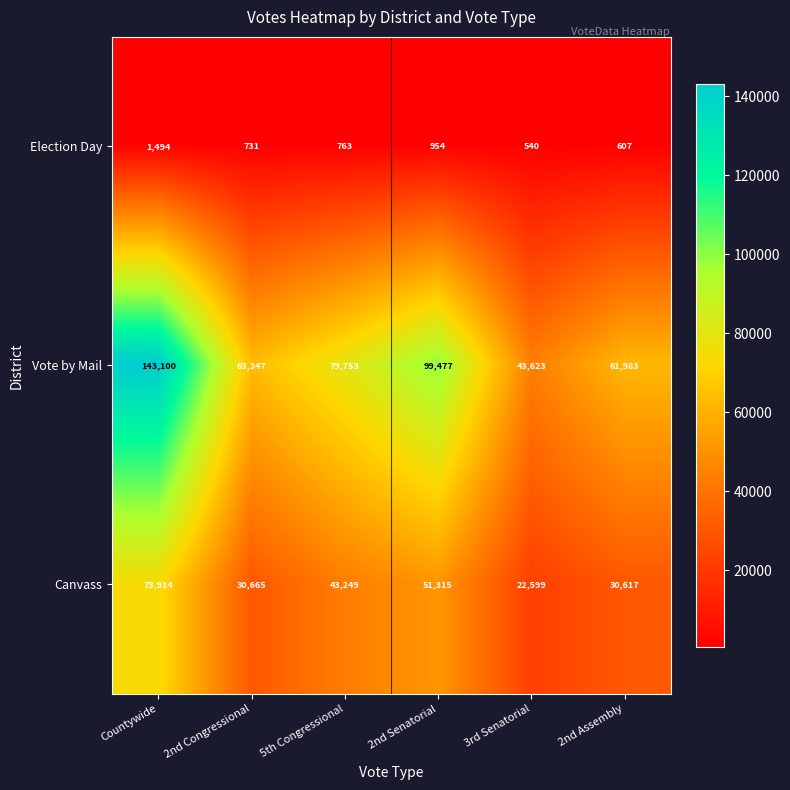

Is it true that Canvass equals 30617 at 2nd Assembly?

True